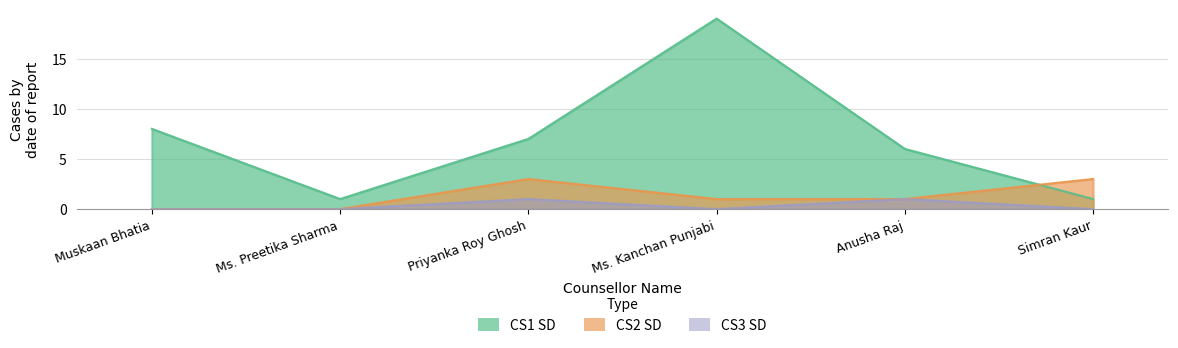

True or false: CS2 SD has more than 0 points higher than both neighbors.

True